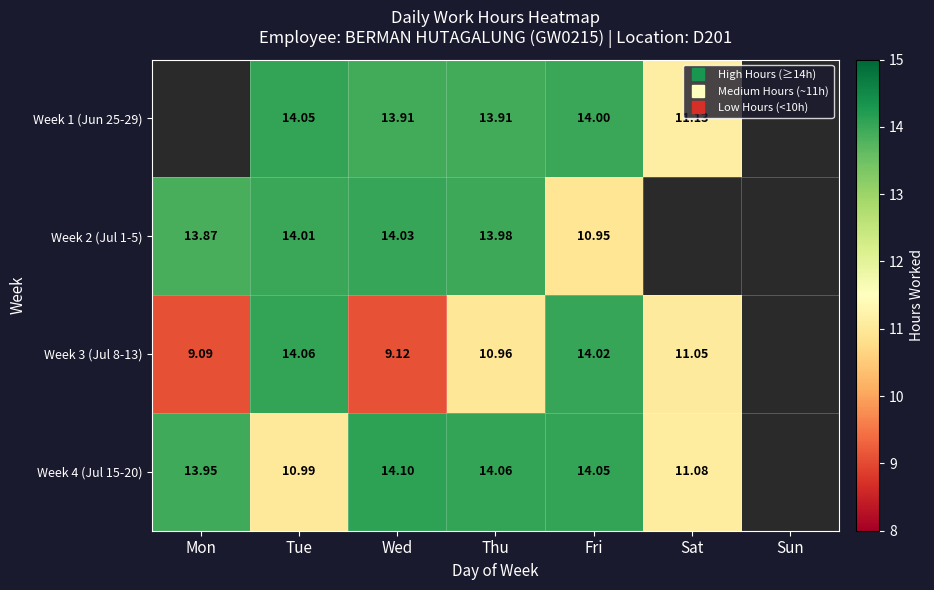

How many data points does each series have?

7